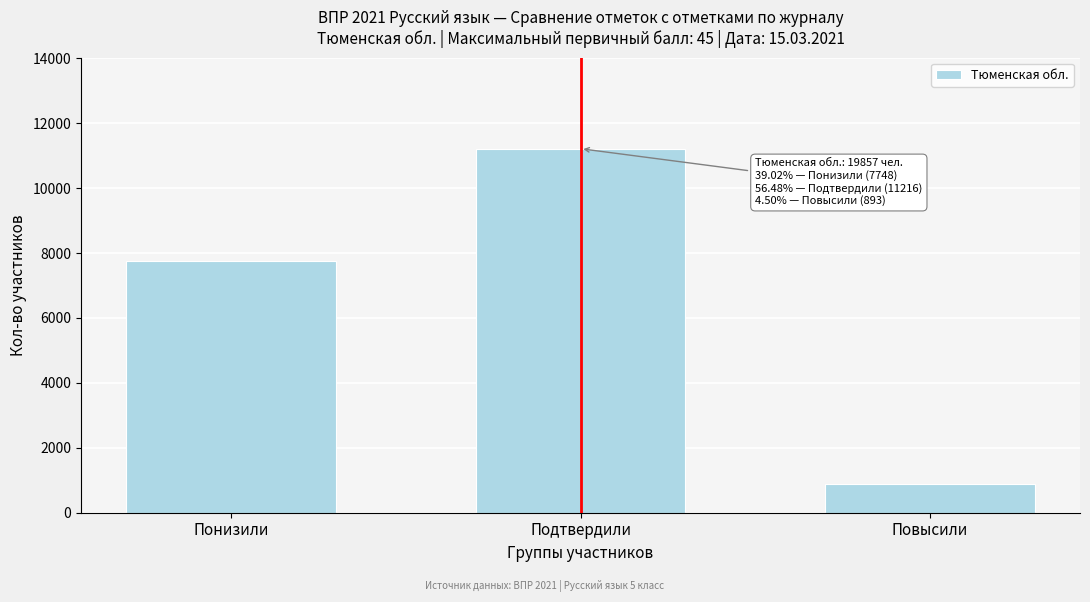

Reading right to left, list all the values displayed in this chart.

893	11216	7748